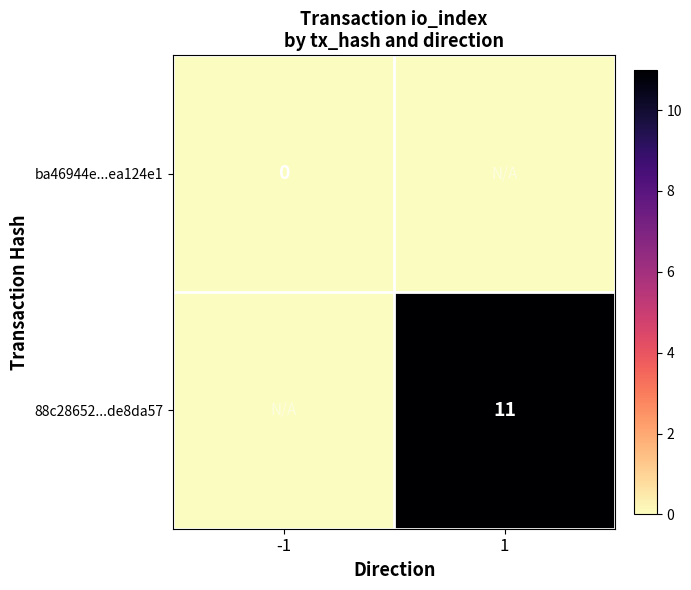

Is the value of ba46944e...ea124e1 at -1 greater than the value of 88c28652...de8da57 at 1?

No